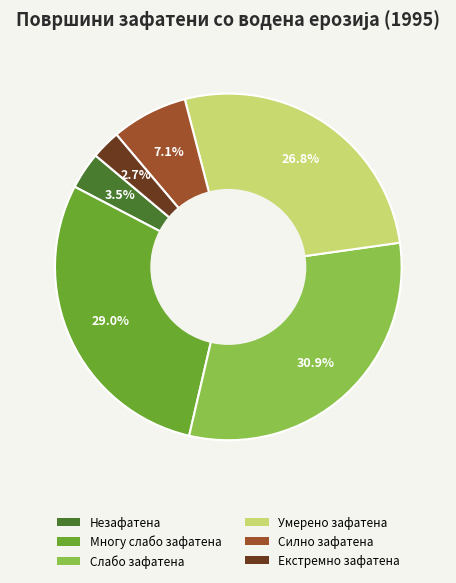

How many segments does this pie chart have?

6